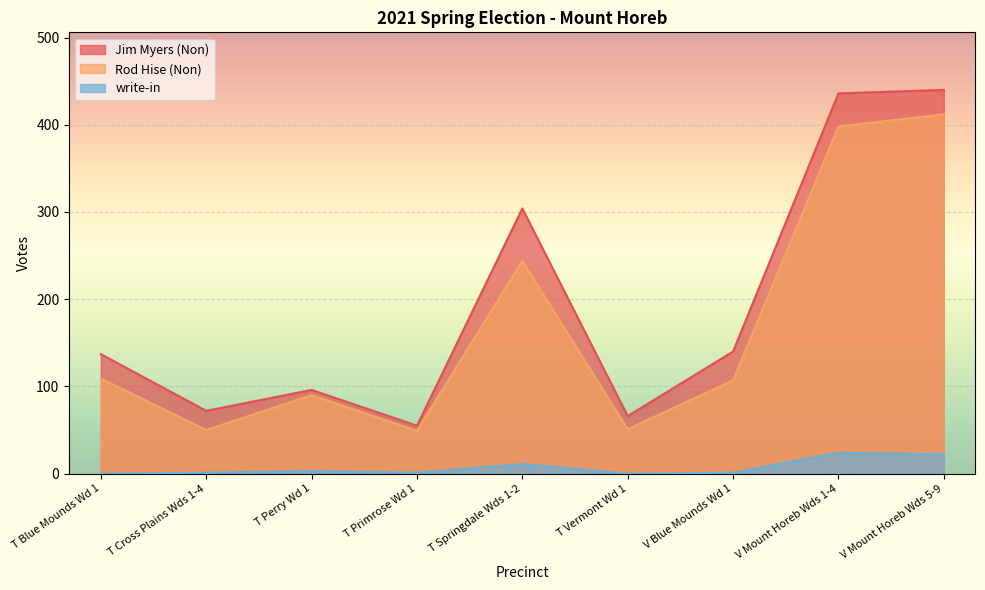

What is the label of the 2nd point from the left?

T Cross Plains Wds 1-4